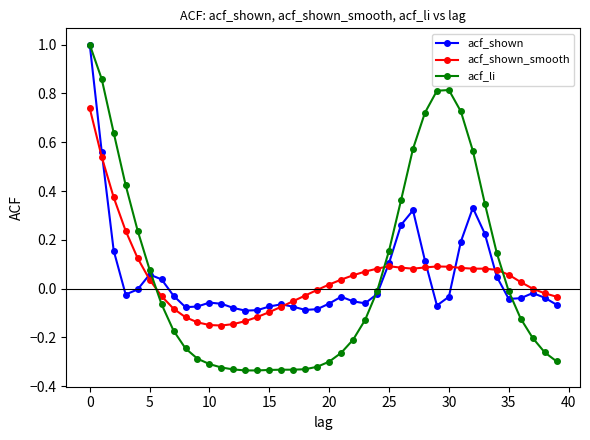

Which series has the widest spread of values?

acf_li